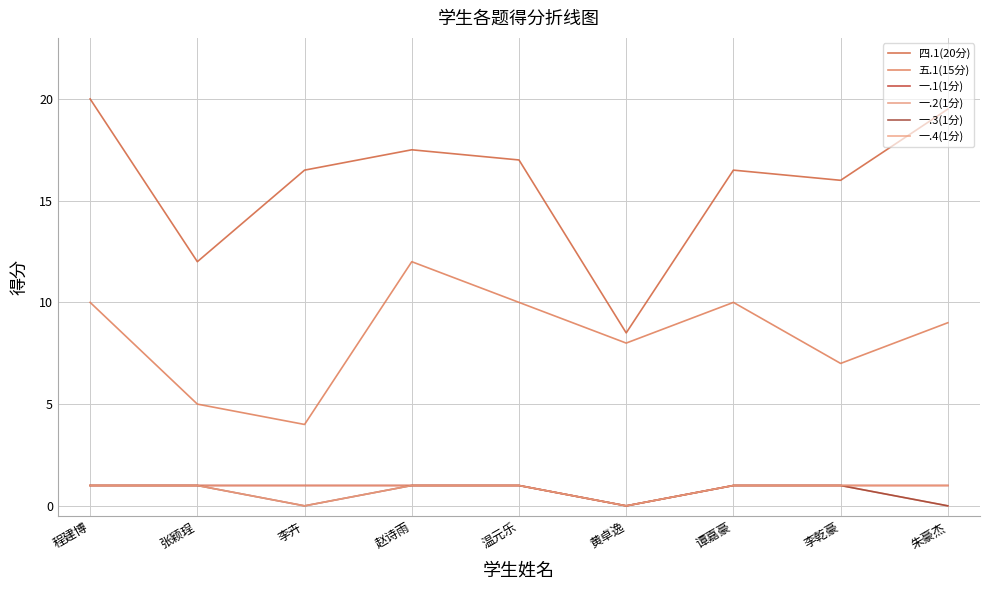

What are all the series names shown in the legend?

四.1(20分), 五.1(15分), 一.1(1分), 一.2(1分), 一.3(1分), 一.4(1分)